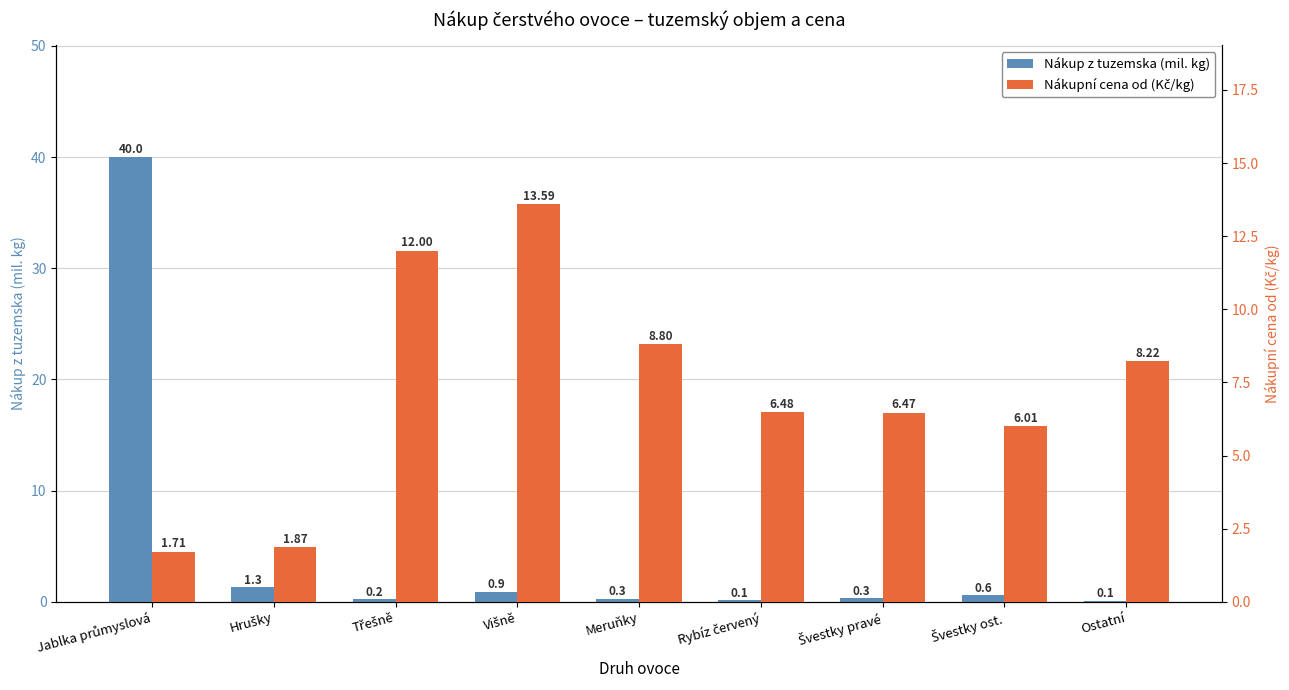

Which category has the lowest value in the Nákupní cena od (Kč/kg) series?

Jablka průmyslová